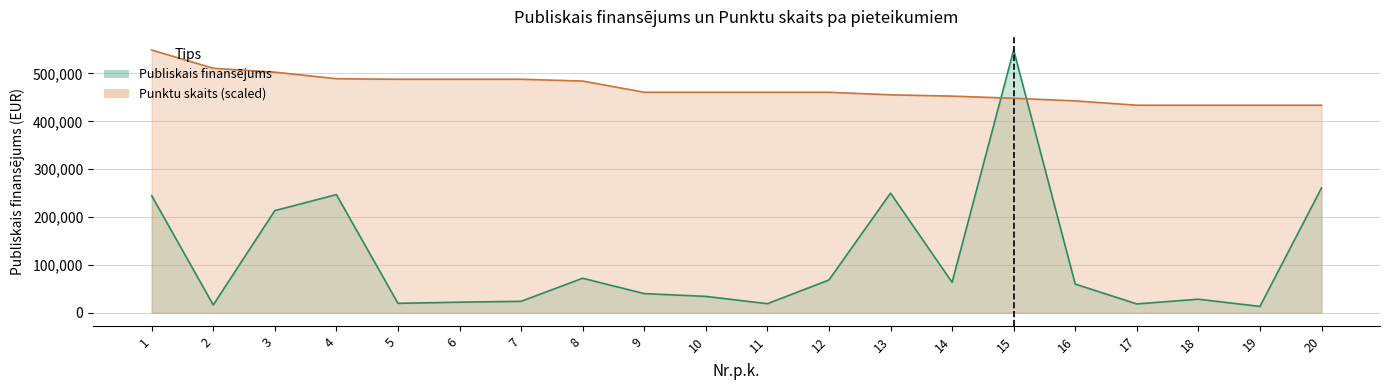

True or false: Publiskais finansējums has a value of 13180.0 at 19.

True